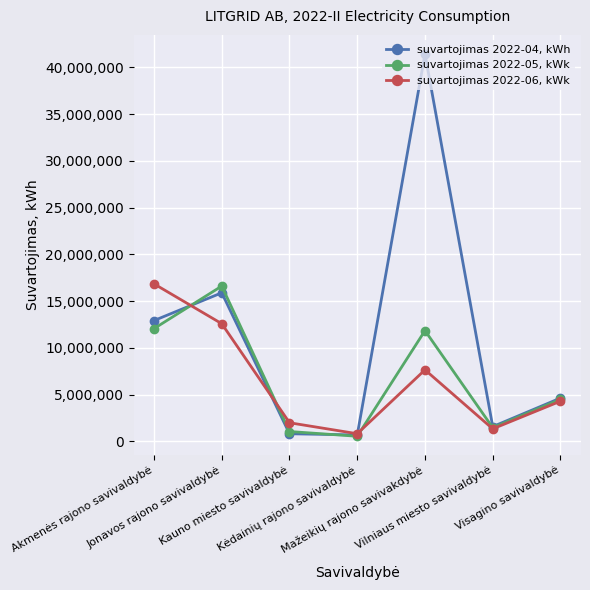

What is the value of the suvartojimas 2022-06, kWk point at the 6th from the left?

1344822.0